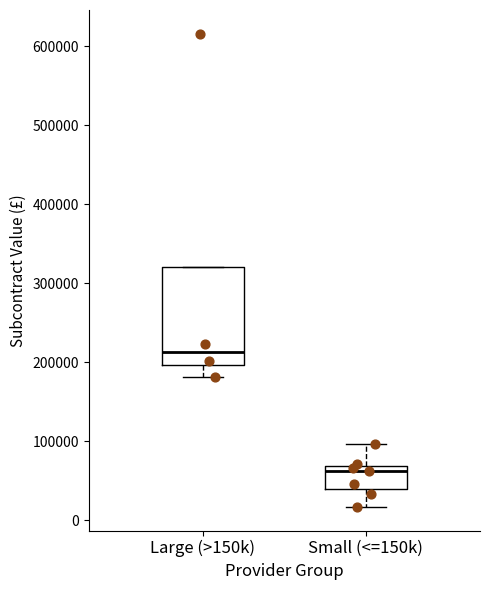

Which box is the tallest, from its lower edge to its upper edge?

Large (>150k)